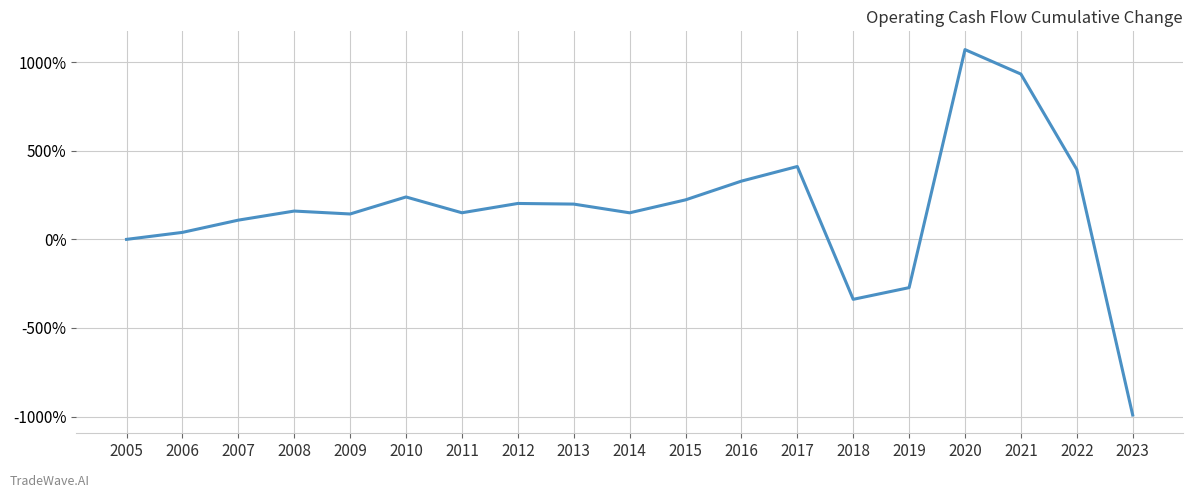

Read the value at 2019.

-272.5